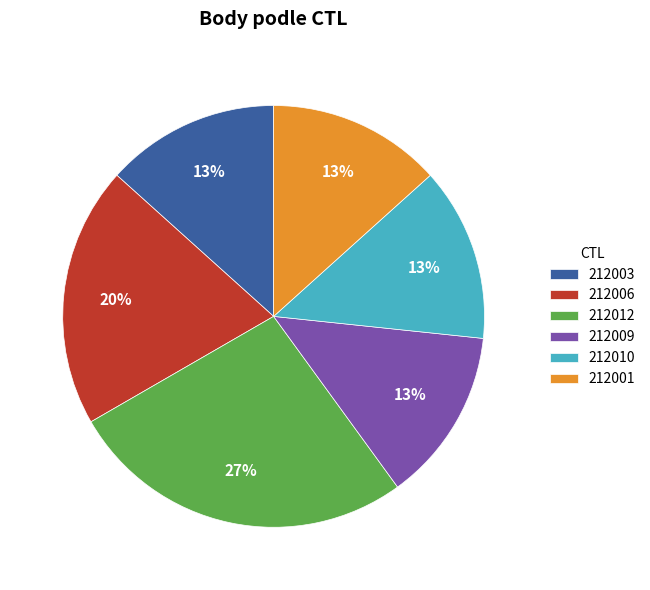

Which category has the biggest portion of the pie?

212012